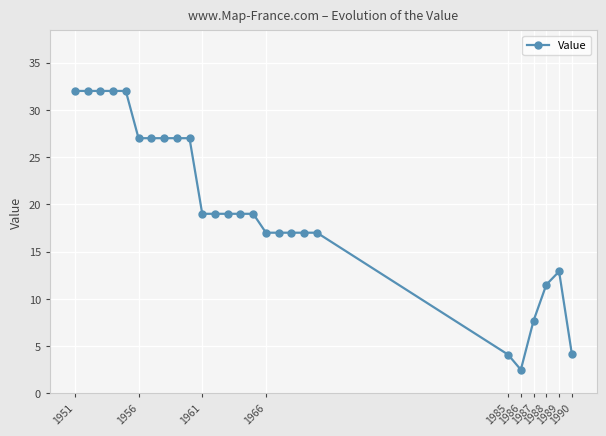

What is the maximum value shown in the chart?

32.0